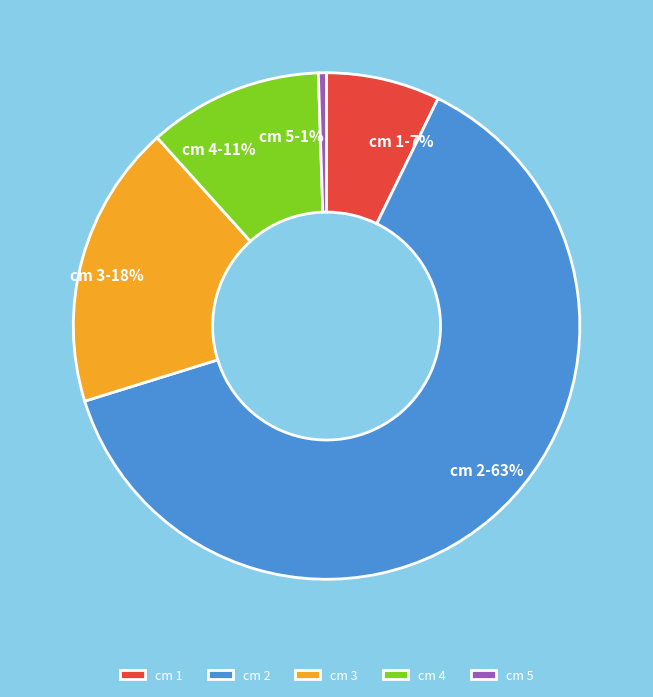

Is the sum of cm 4 and cm 2 greater than half?

Yes